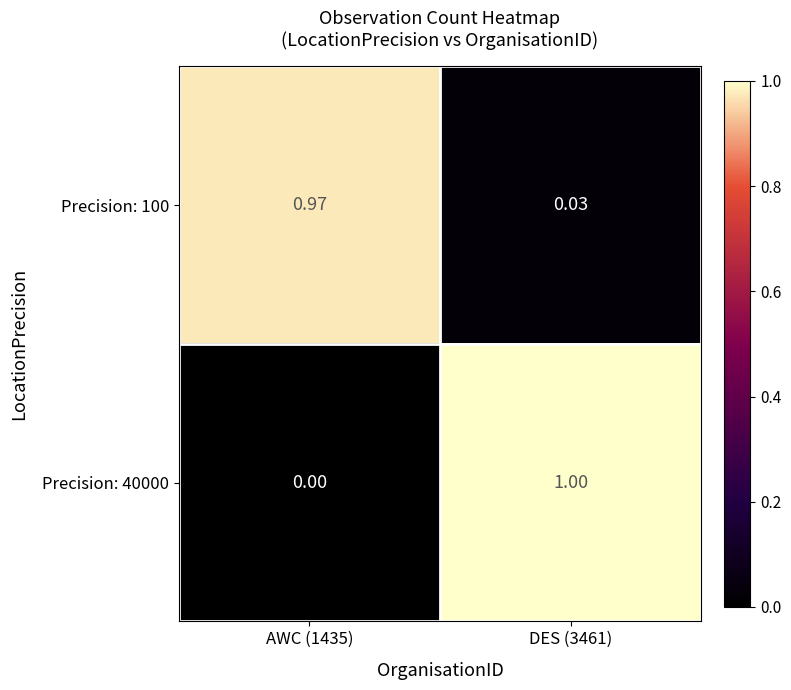

Is the value of Precision: 100 at AWC (1435) greater than the value of Precision: 40000 at DES (3461)?

No